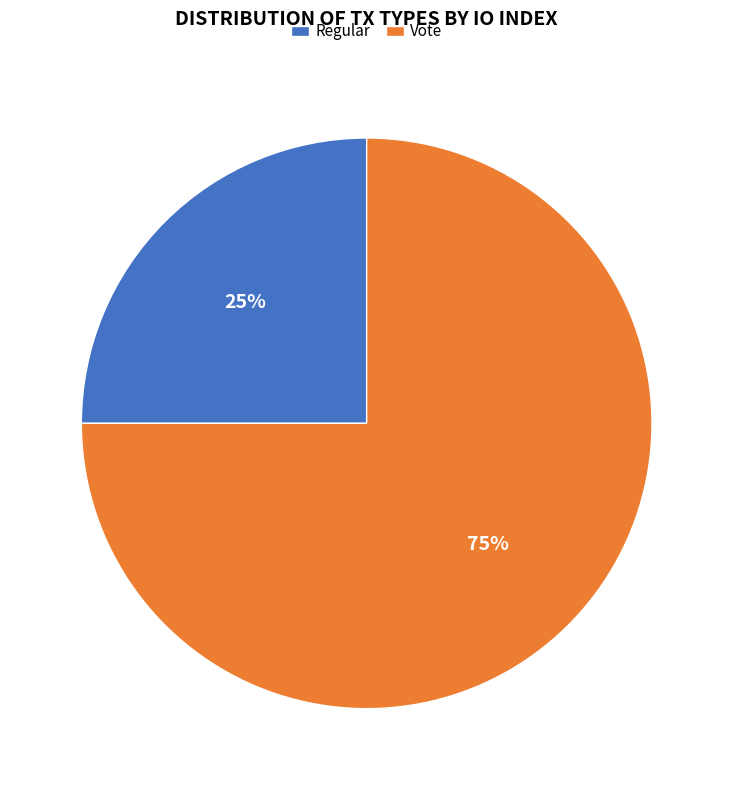

How many slices are in this pie chart?

2